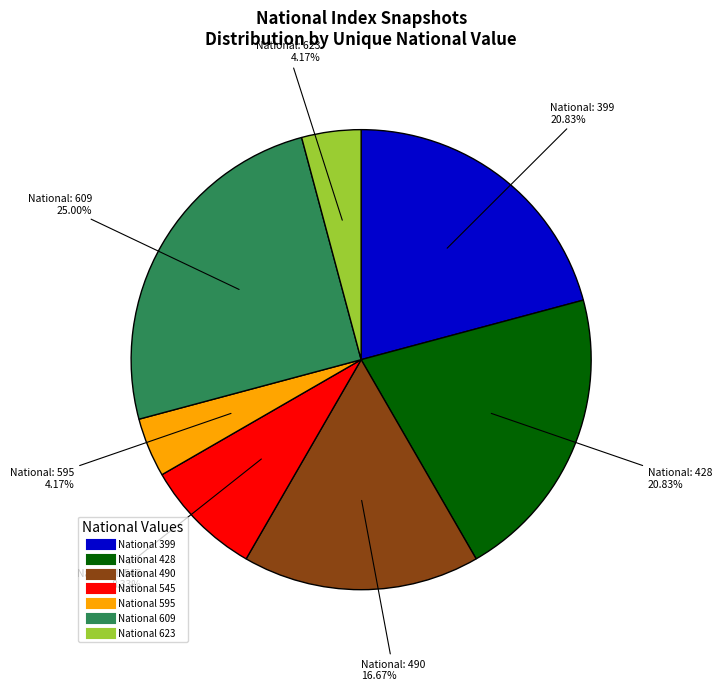

Is there a majority slice in this chart?

No